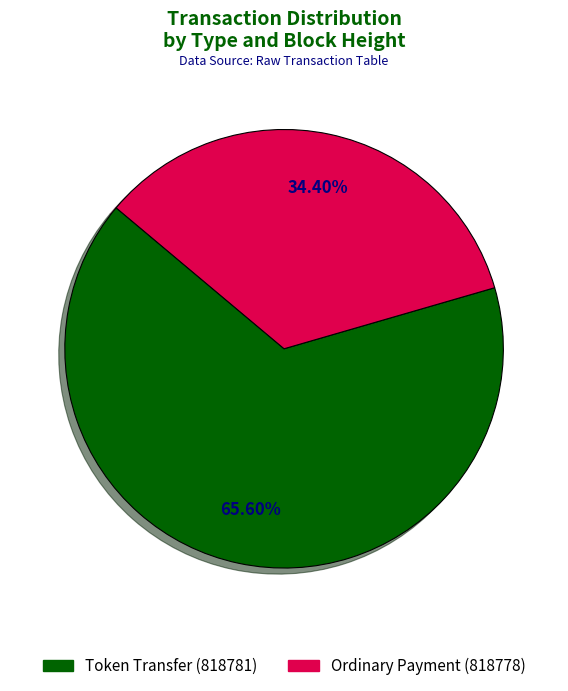

The Ordinary Payment (818778) slice represents 34% of the pie. True or false?

True